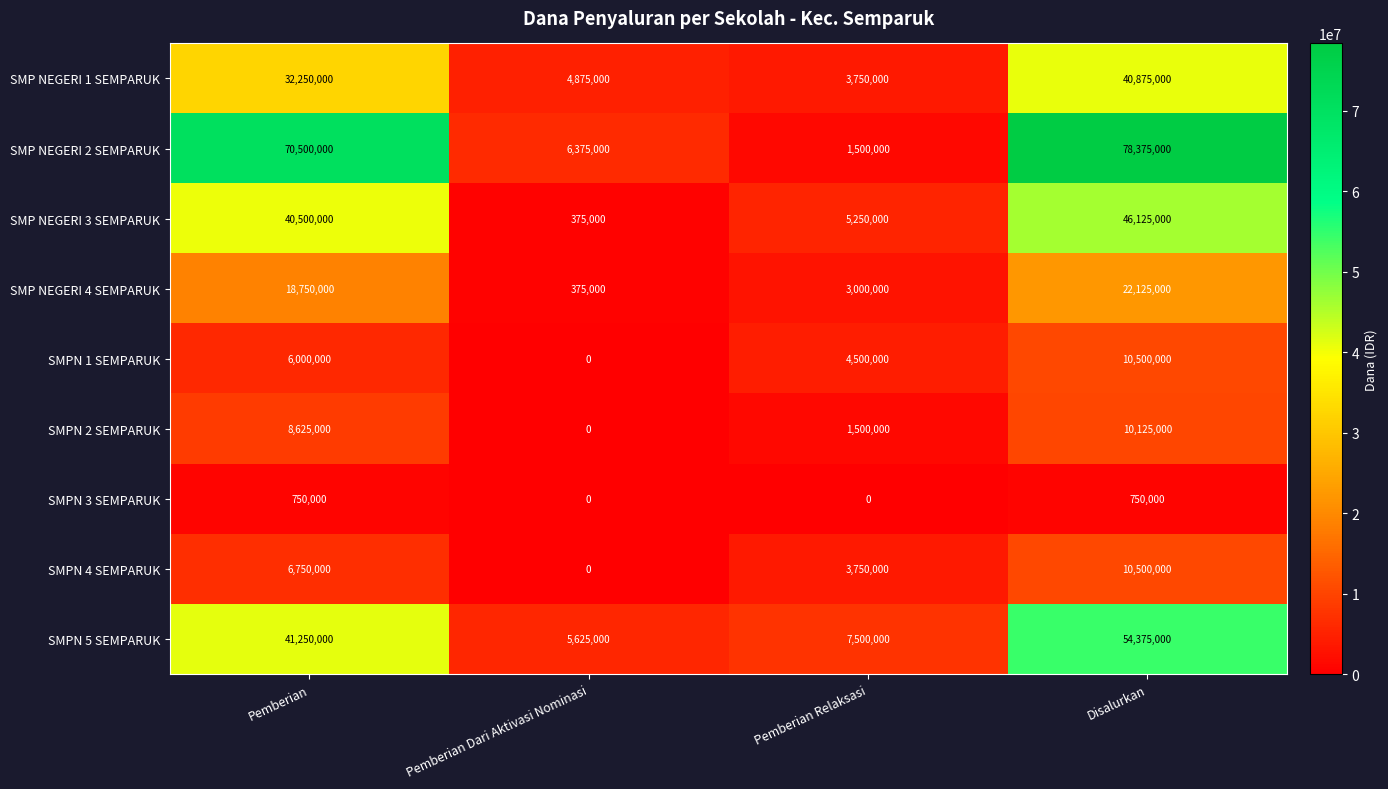

Where is SMP NEGERI 2 SEMPARUK nearest to the value 39937500?

Pemberian